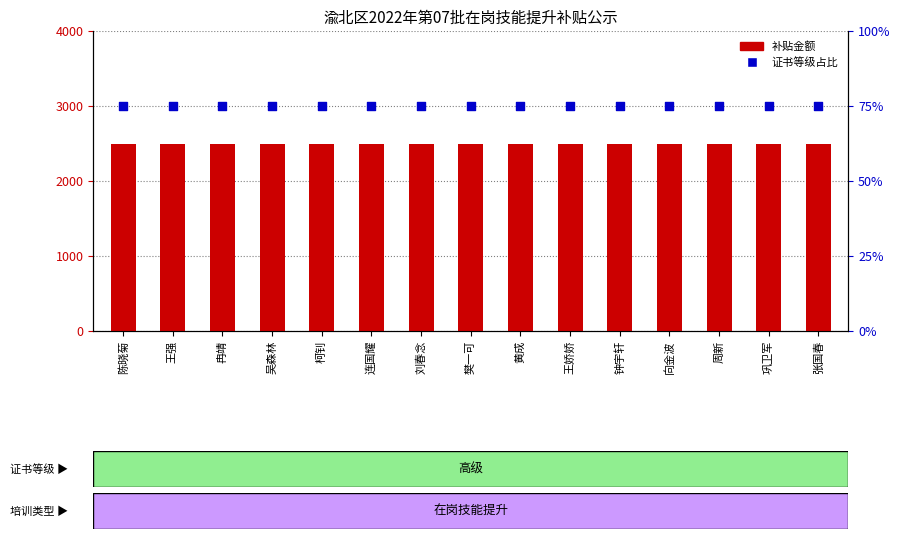

Which series reaches the minimum Y coordinate?

证书等级占比